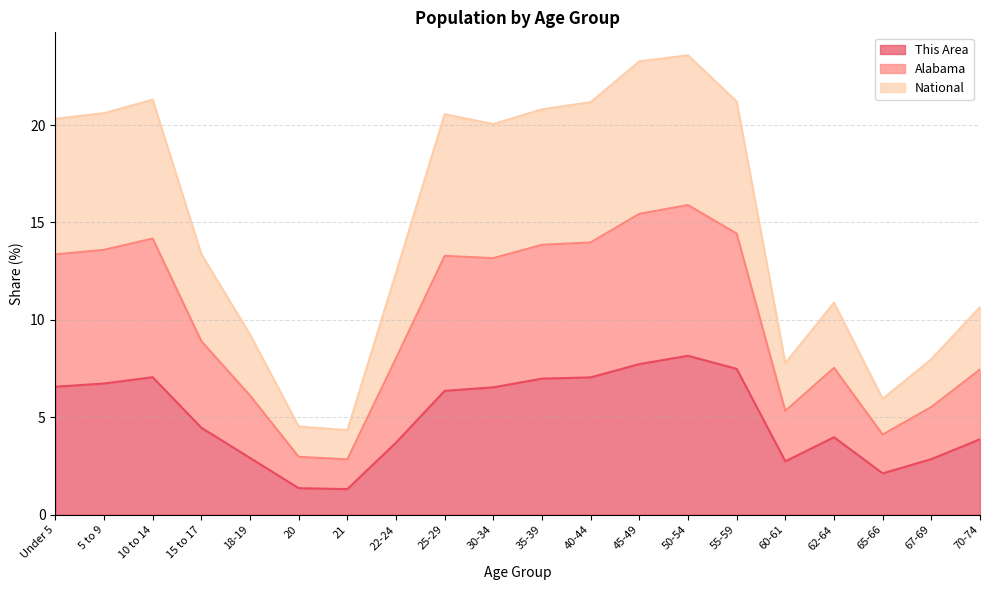

Rank the categories by This Area value from highest to lowest.

50-54, 45-49, 55-59, 10 to 14, 40-44, 35-39, 5 to 9, Under 5, 30-34, 25-29, 15 to 17, 62-64, 70-74, 22-24, 18-19, 67-69, 60-61, 65-66, 20, 21